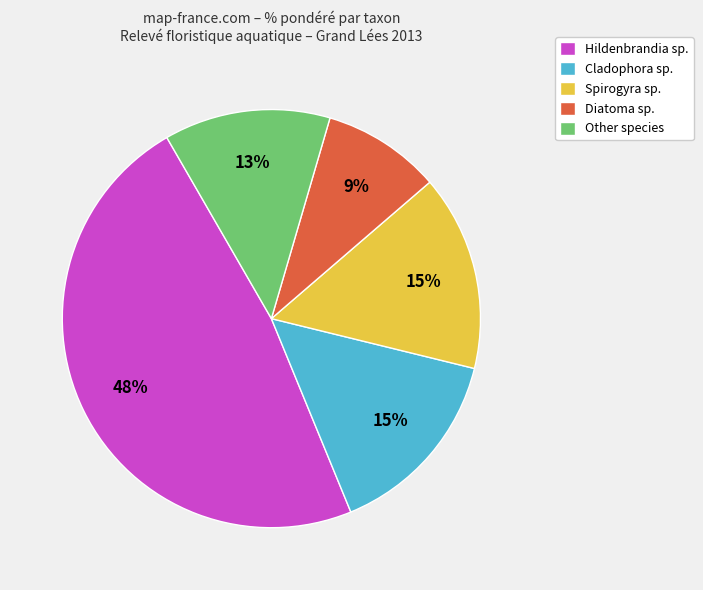

To the nearest percent, what is the difference between the largest and smallest slice percentages?

39%